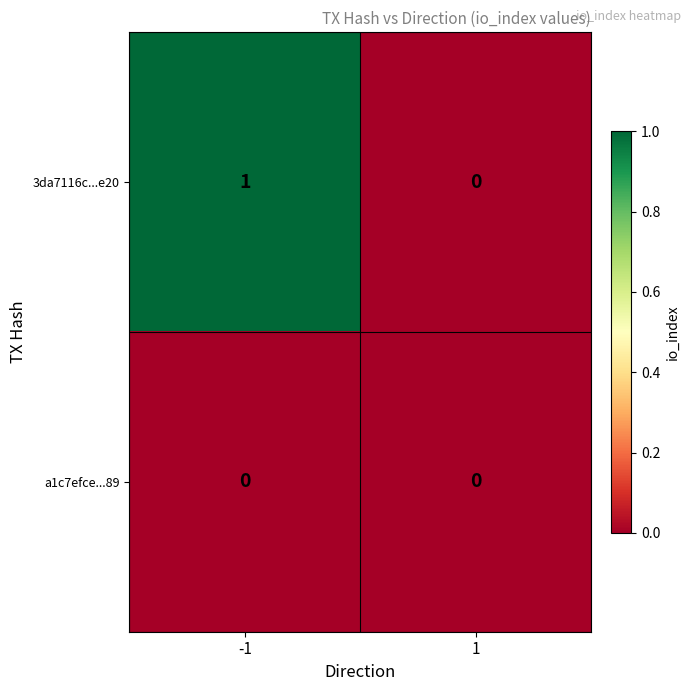

Reading right to left, list all the values displayed in this chart.

3da7116c...e20: 1=0	-1=1
a1c7efce...89: 1=0	-1=0